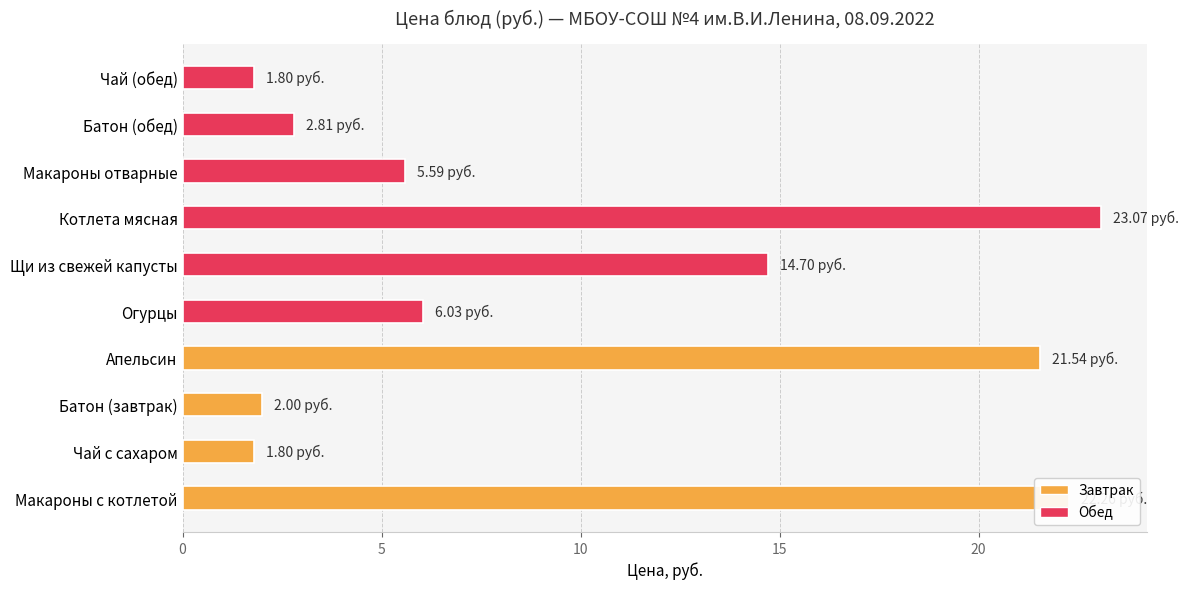

What is the difference between the maximum and minimum values?

21.3